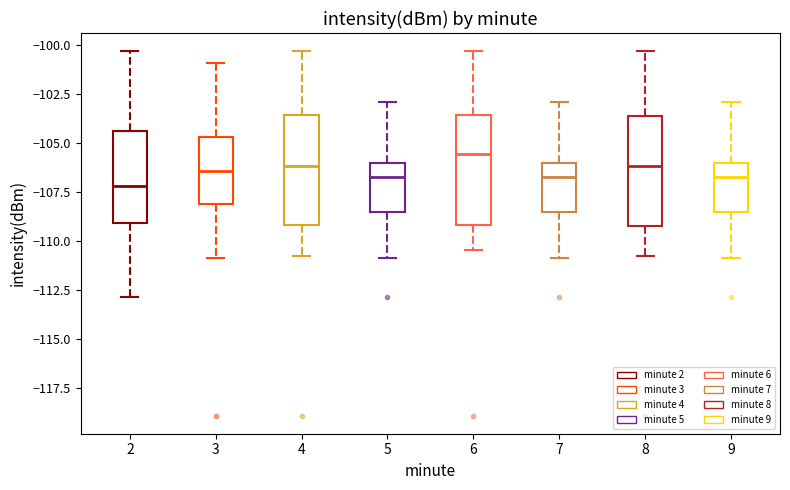

Reading left to right, read every box against the y-axis: the position of its median line, the range the box covers, and the ends of its whiskers. The values are not printed on the chart, so give them approximately, as read against the axis.

2: median -107.0, box -109.0 to -104.5, whiskers -113.0 to -100.5
3: median -106.5, box -108.0 to -104.5, whiskers -111.0 to -101.0
4: median -106.0, box -109.0 to -103.5, whiskers -111.0 to -100.5
5: median -106.5, box -108.5 to -106.0, whiskers -111.0 to -103.0
6: median -105.5, box -109.0 to -103.5, whiskers -110.5 to -100.5
7: median -106.5, box -108.5 to -106.0, whiskers -111.0 to -103.0
8: median -106.0, box -109.0 to -103.5, whiskers -111.0 to -100.5
9: median -106.5, box -108.5 to -106.0, whiskers -111.0 to -103.0